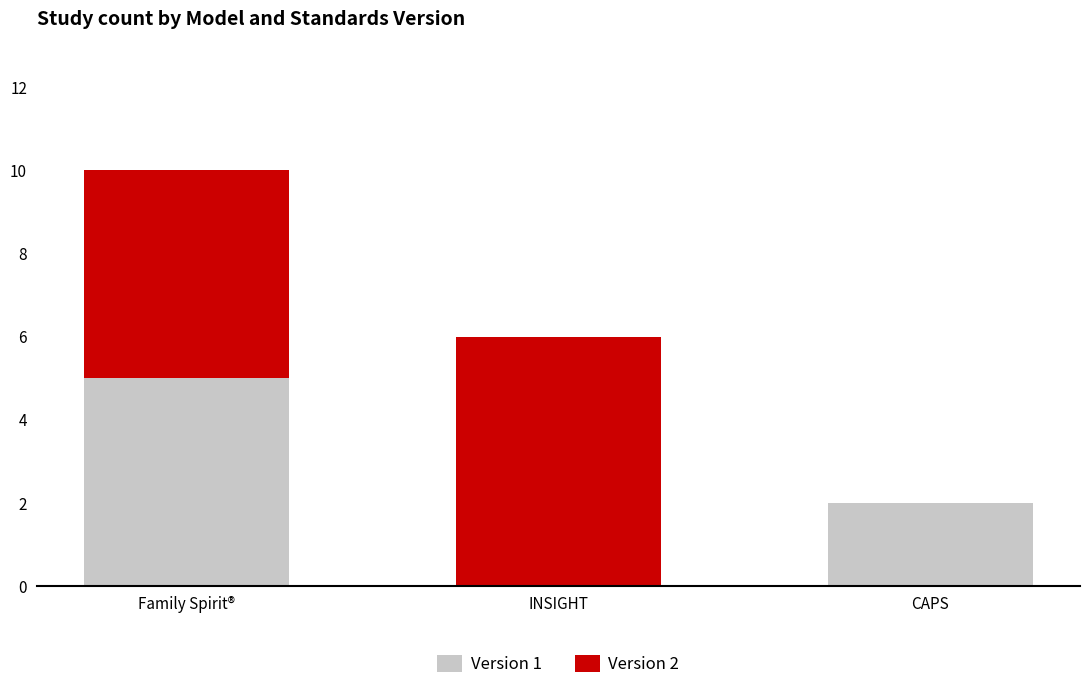

What is the sum of all Version 1 values?

7